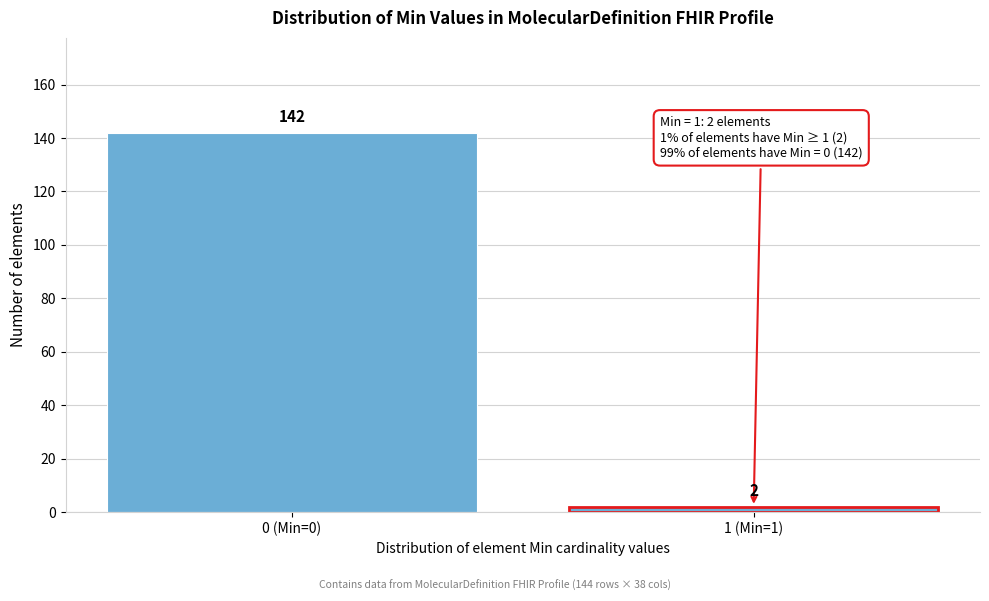

Reading left to right, list all the values displayed in this chart.

0 (Min=0)=142	1 (Min=1)=2